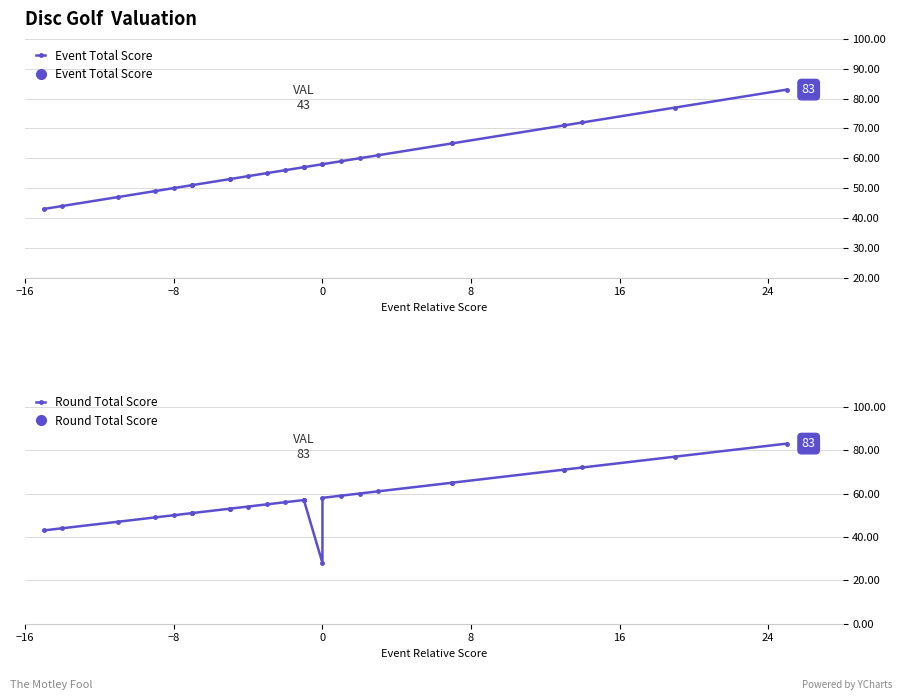

True or false: Event Total Score has a value of 13 at 32.

False